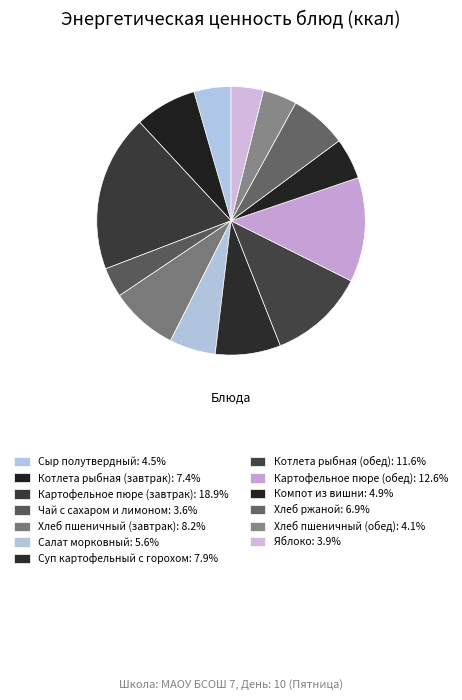

Is there a majority slice in this chart?

No